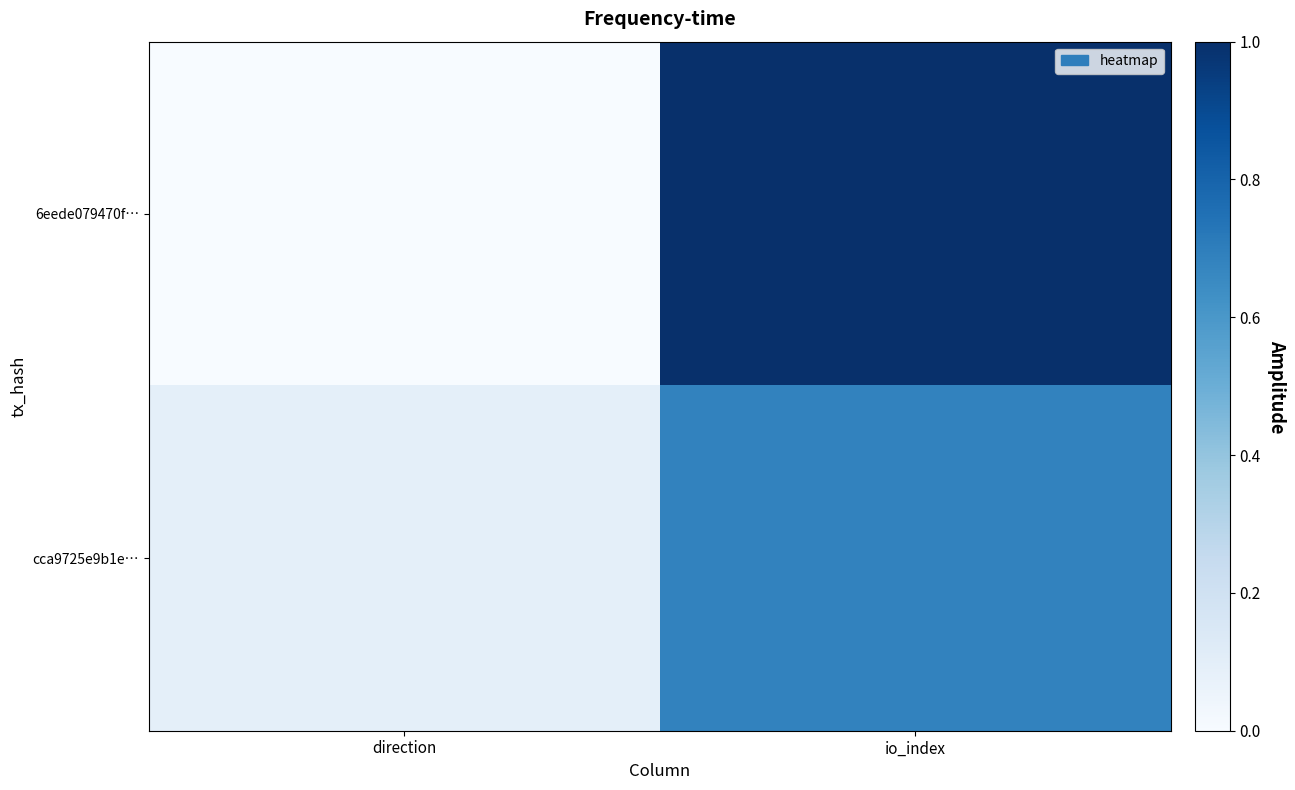

What is the difference between the highest and lowest values at direction?

0.1